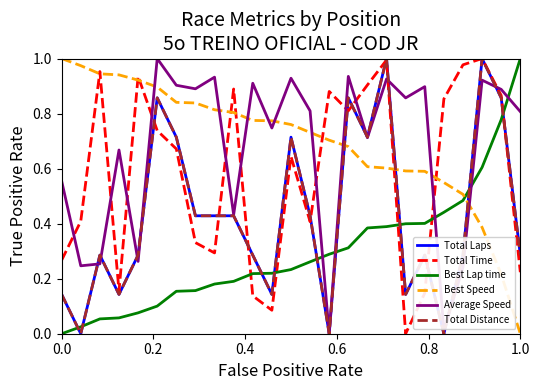

What is the difference between the second highest and second lowest values in the Total Distance series?

1.0